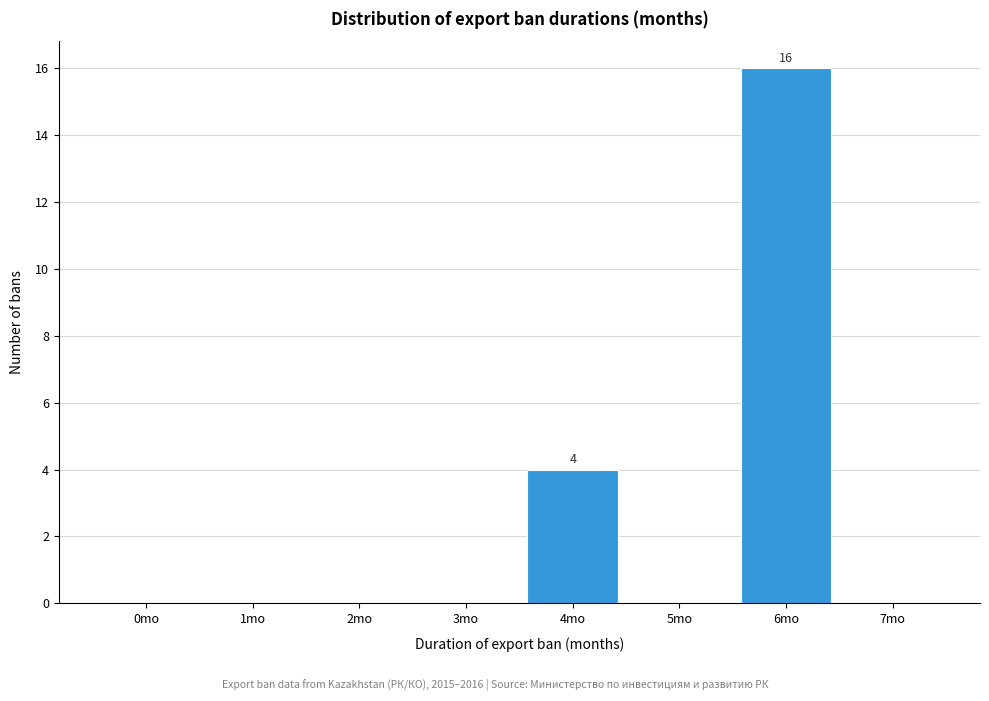

Reading left to right, extract all data points from this chart.

0mo=0	1mo=0	2mo=0	3mo=0	4mo=4	5mo=0	6mo=16	7mo=0